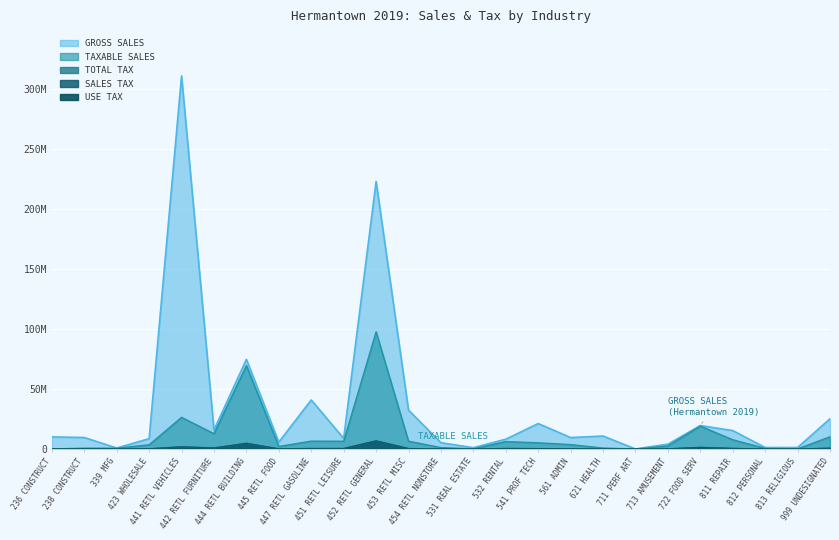

How many values in the TOTAL TAX series are below 256657?

12